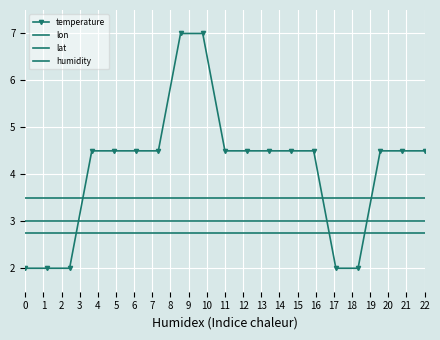

Reading left to right, list all the values displayed in this chart.

temperature: 2.0	2.0	2.0	4.5	4.5	4.5	4.5	7.0	7.0	4.5	4.5	4.5	4.5	4.5	2.0	2.0	4.5	4.5	4.5
lon: 3.5	3.5	3.5	3.5	3.5	3.5	3.5	3.5	3.5	3.5	3.5	3.5	3.5	3.5	3.5	3.5	3.5	3.5	3.5
lat: 3.0	3.0	3.0	3.0	3.0	3.0	3.0	3.0	3.0	3.0	3.0	3.0	3.0	3.0	3.0	3.0	3.0	3.0	3.0
humidity: 2.8	2.8	2.8	2.8	2.8	2.8	2.8	2.8	2.8	2.8	2.8	2.8	2.8	2.8	2.8	2.8	2.8	2.8	2.8